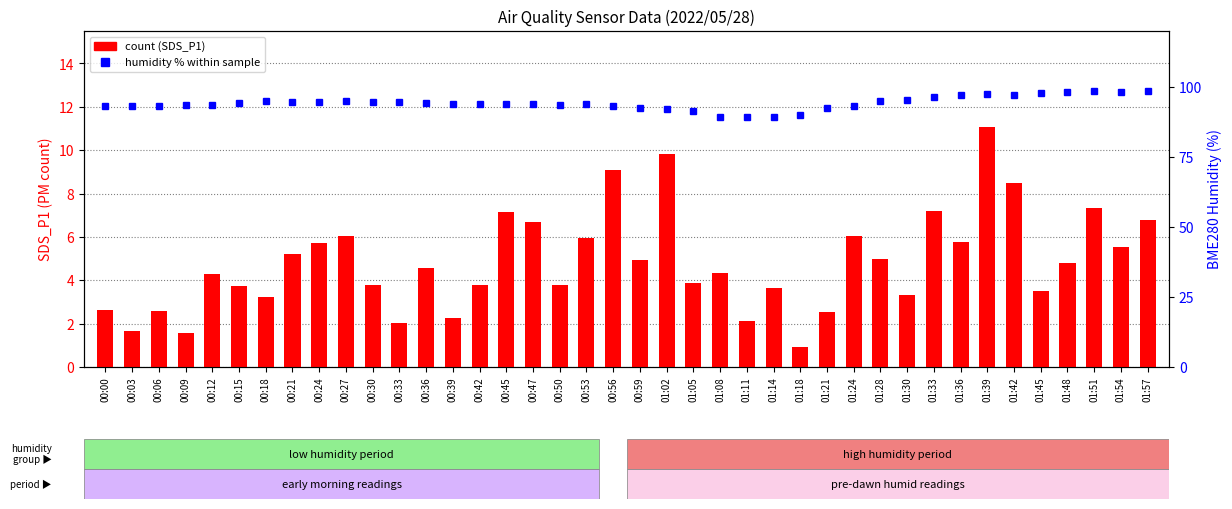

Rank the series at 00:06 from highest to lowest value.

BME280 Humidity (%), SDS_P1 (count)